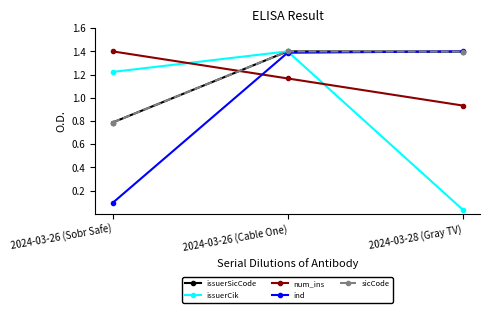

At how many categories does at least one series exceed 1?

3